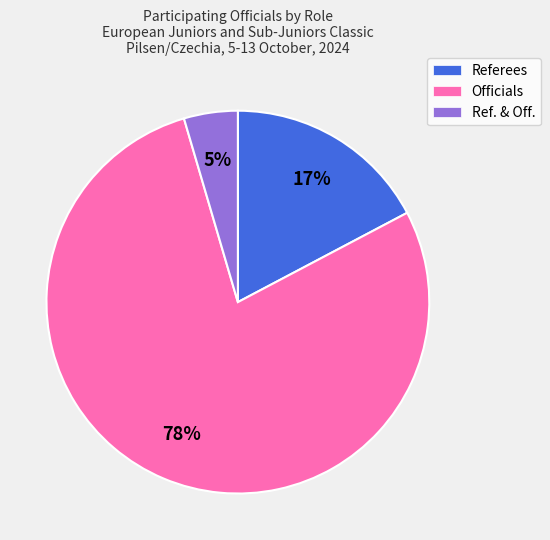

Which has a higher value, Referees or Officials?

Officials